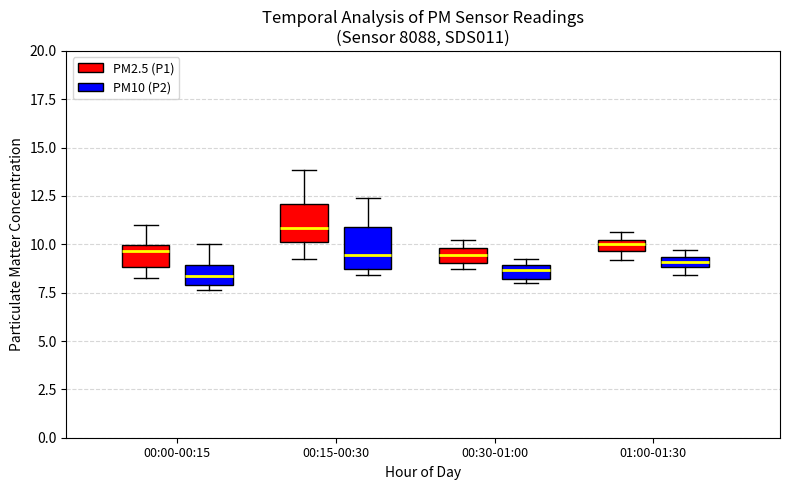

Where does the median line of the box for 00:30-01:00 (PM10 (P2)) sit on the y-axis? The values are not printed on the chart, so give them approximately, as read against the axis.

8.5